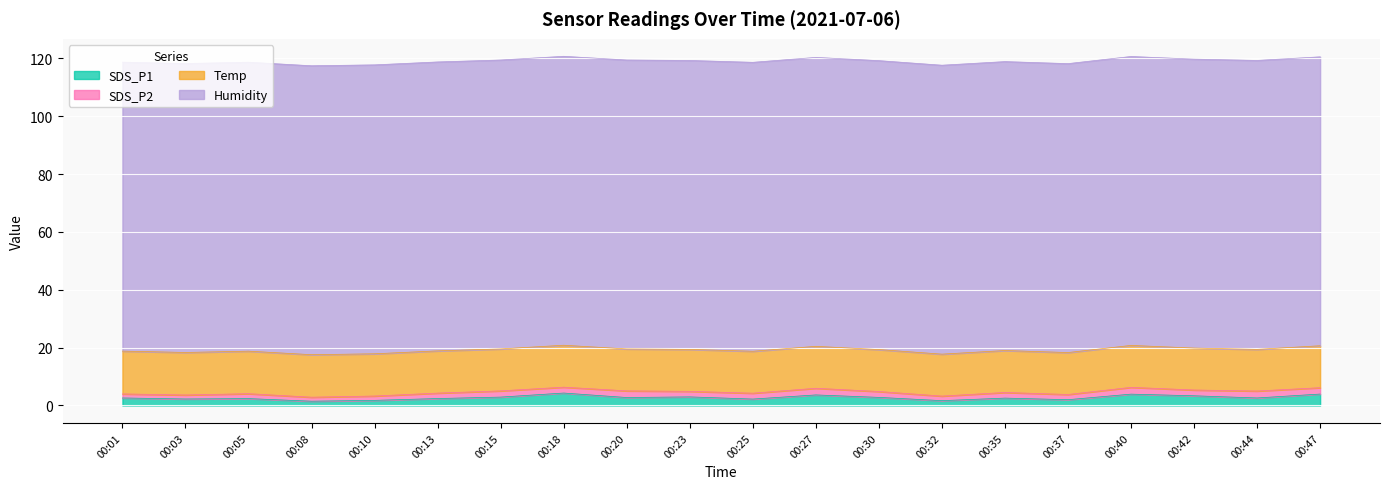

Which series has the largest total across all categories?

Humidity